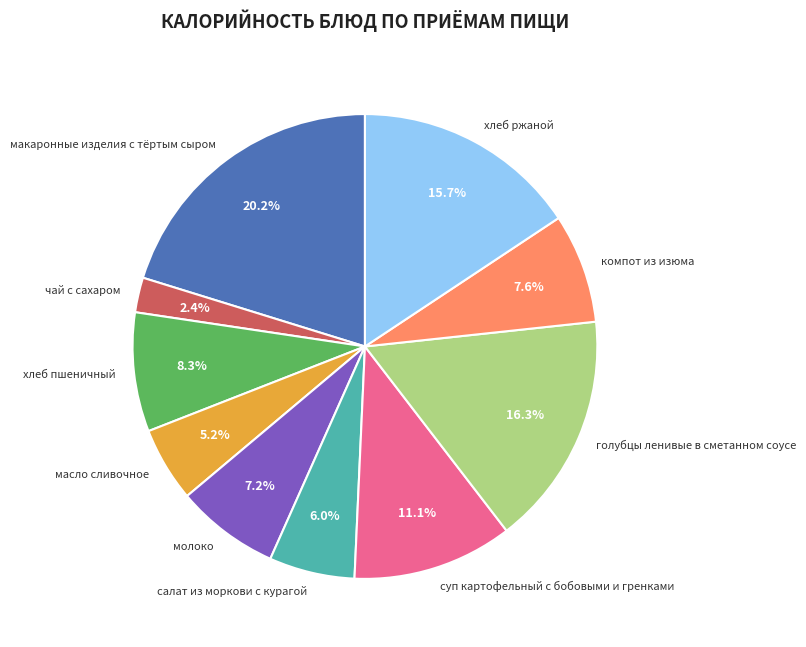

Does суп картофельный с бобовыми и гренками represent more than half of the total?

No